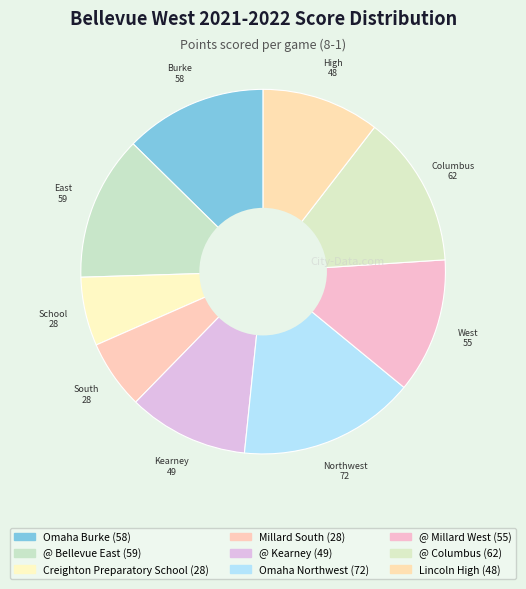

How many segments does this pie chart have?

9